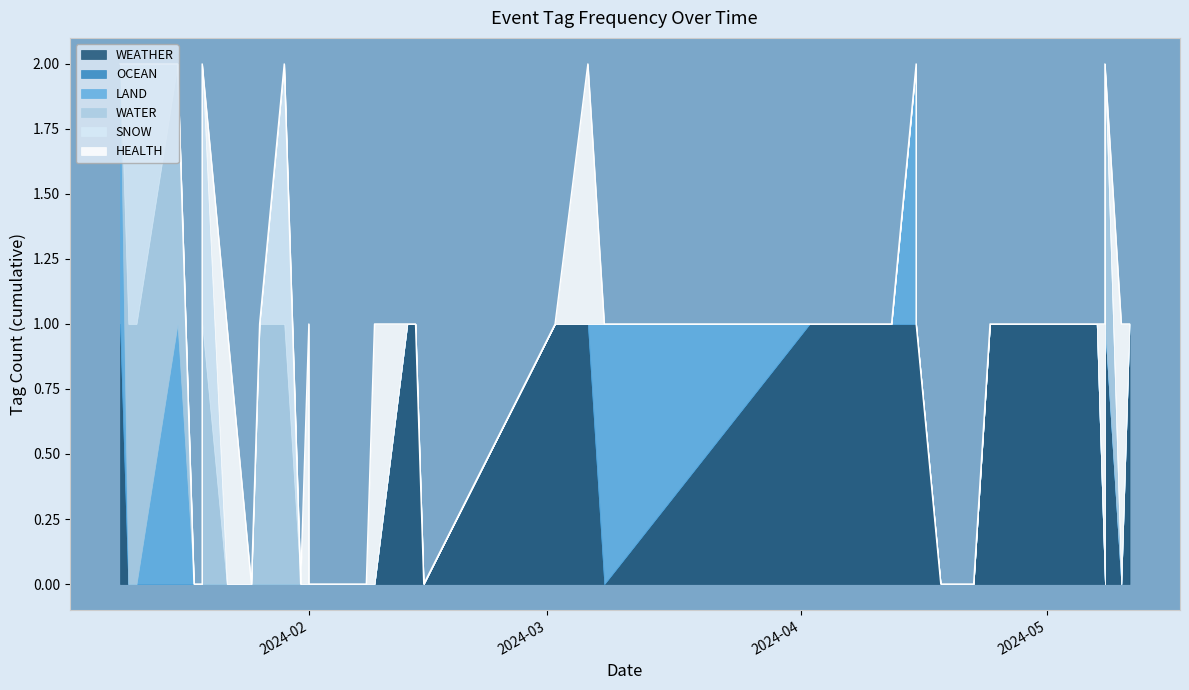

Is it true that OCEAN equals 0 at 2024-04-02?

True